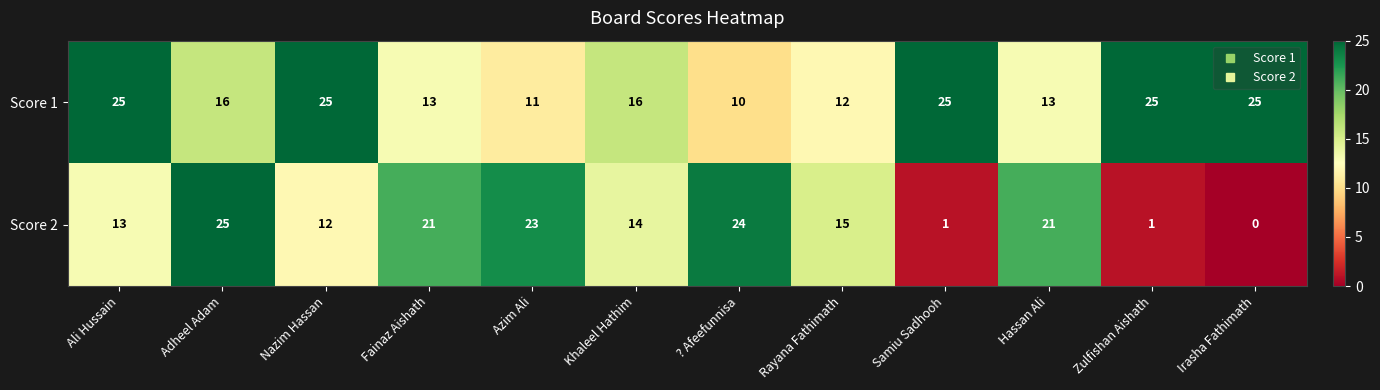

What is the average value of the Score 2 series?

14